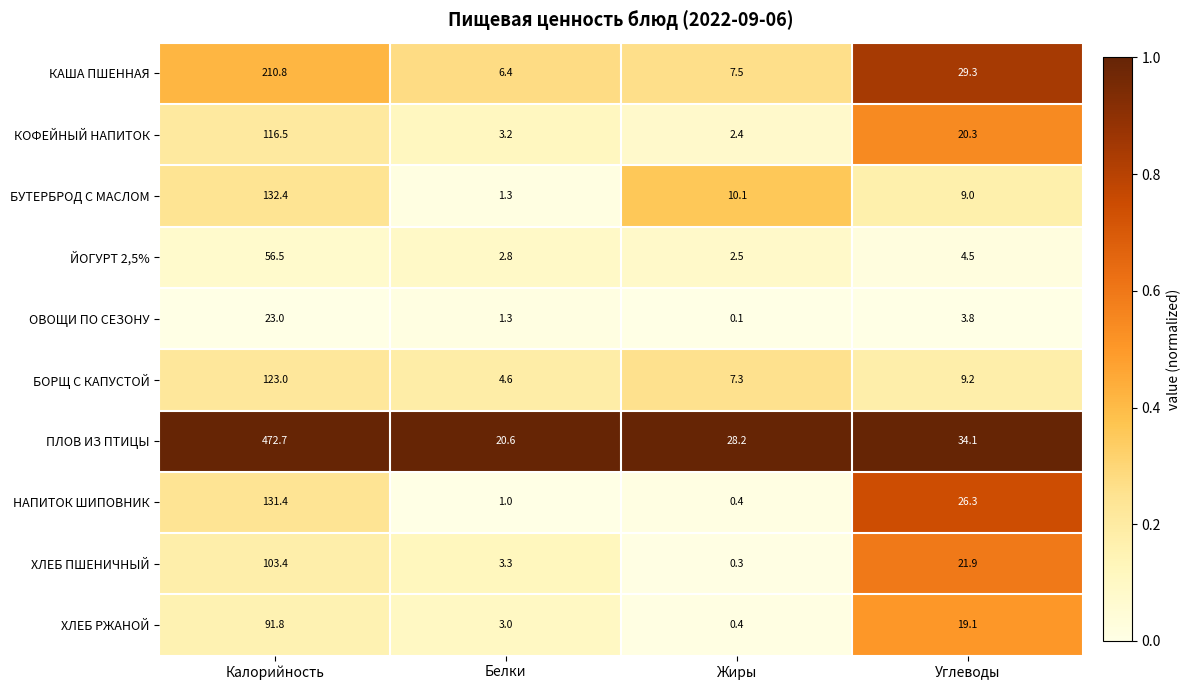

Is the value of ОВОЩИ ПО СЕЗОНУ at Углеводы greater than the value of НАПИТОК ШИПОВНИК at Белки?

Yes